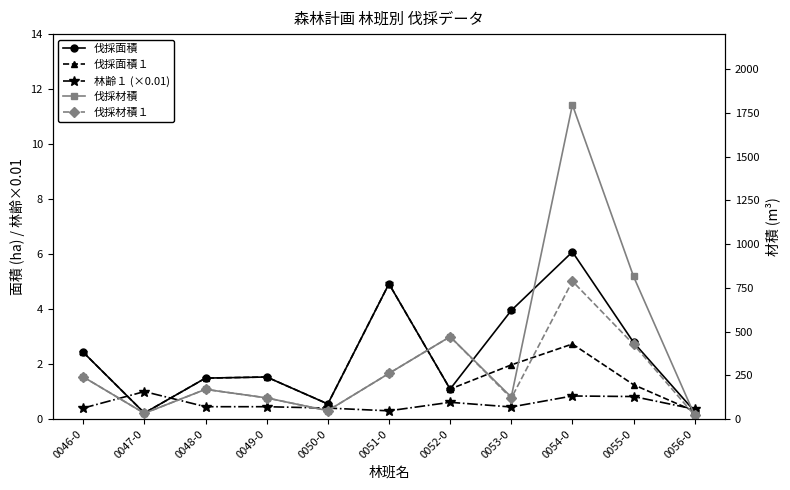

Is it true that 伐採材積１ equals 427.0 at 0055-0?

True